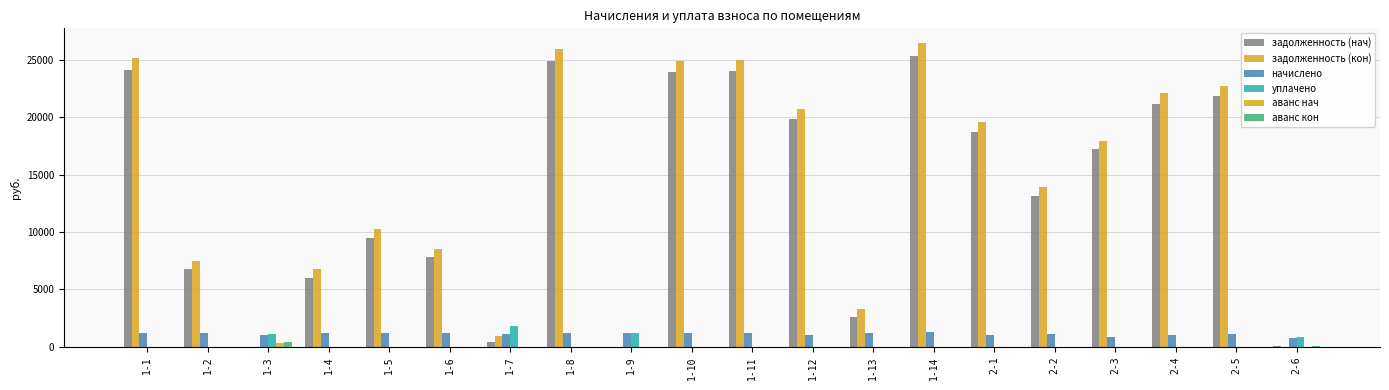

Are the bars horizontal?

No